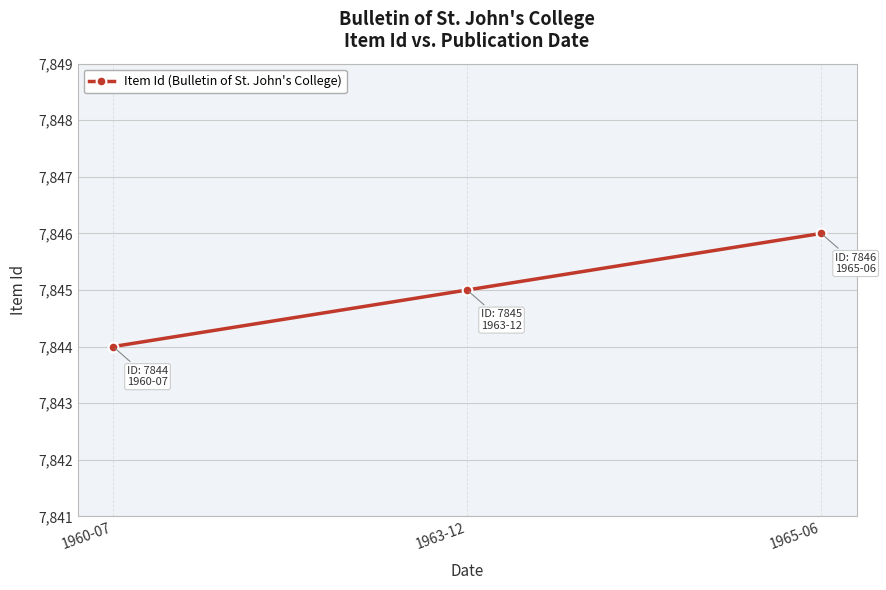

What is the label of the 2nd point from the right?

1963-12